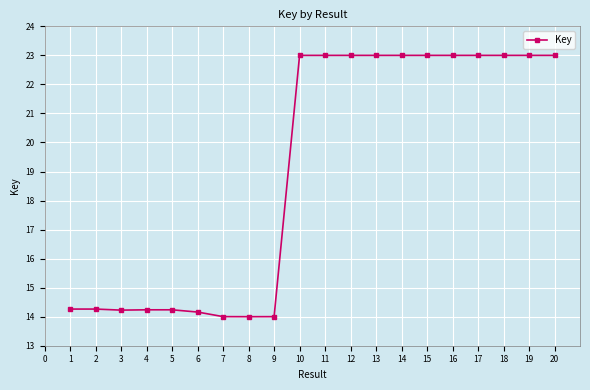

Does the chart display data point markers on the line(s)?

Yes